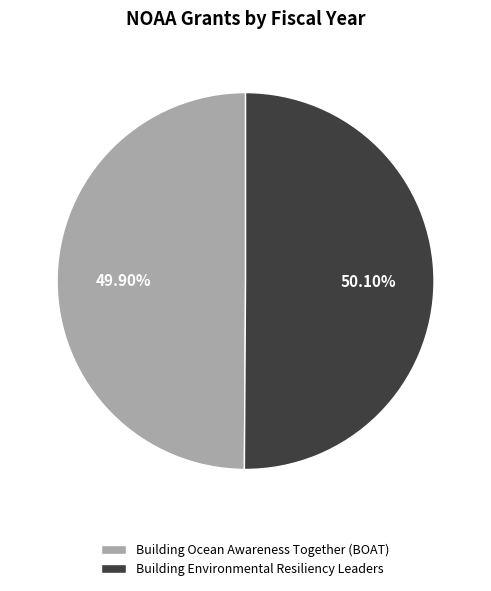

Approximately how many times larger is the value at Building Ocean Awareness Together (BOAT) compared to Building Environmental Resiliency Leaders?

1.0